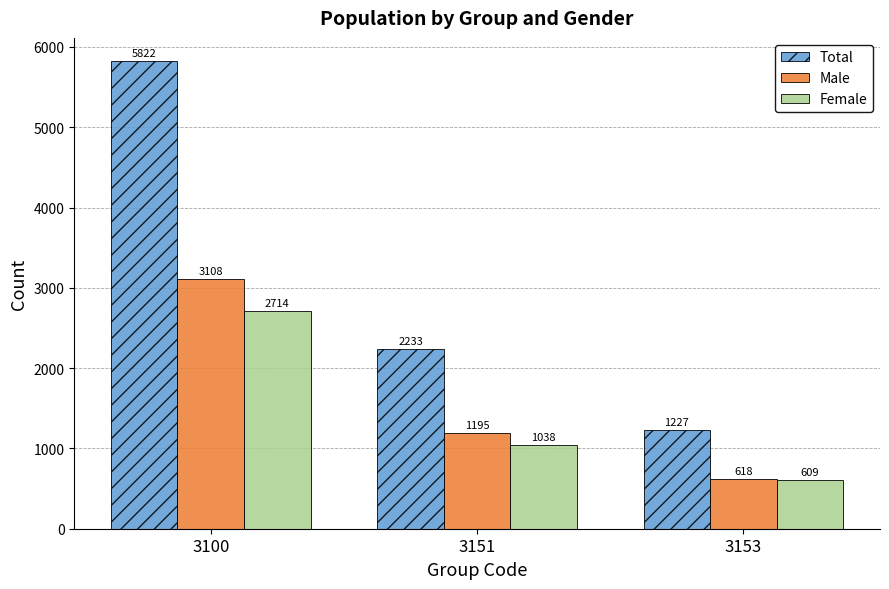

The Total series shows 516 at 3153. True or false?

False